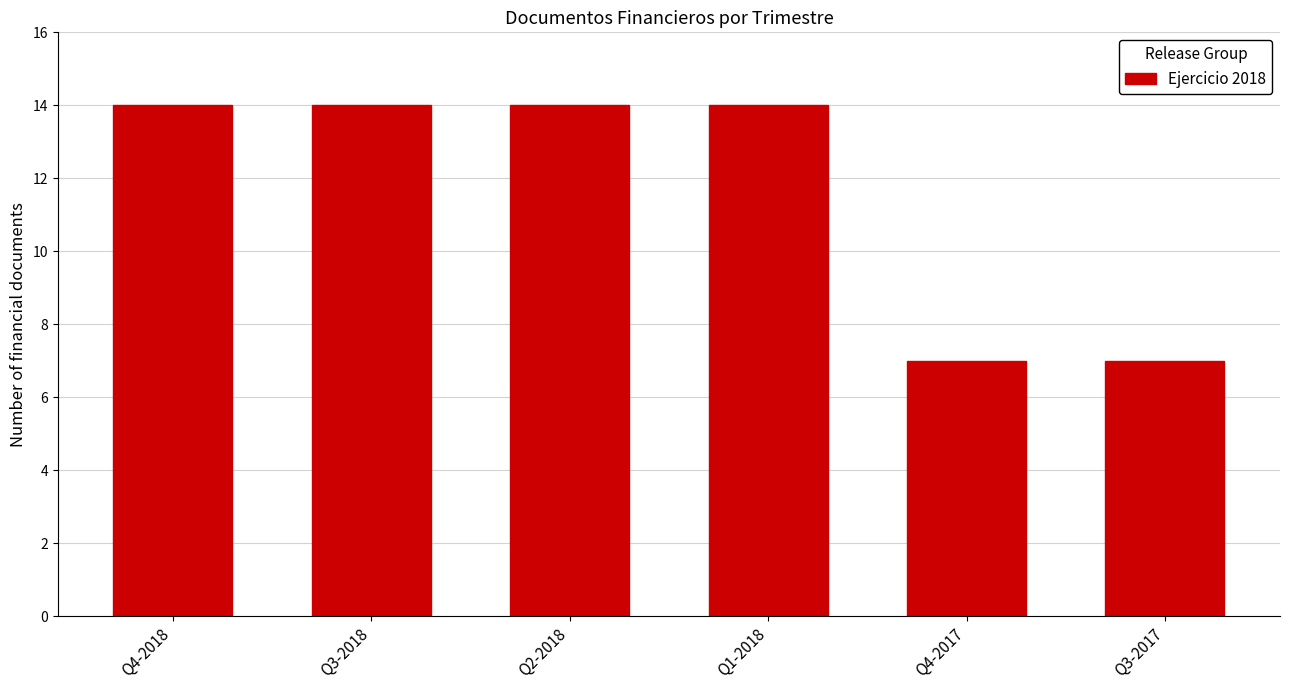

Reading left to right, transcribe all the data shown in this chart.

Q4-2018=14	Q3-2018=14	Q2-2018=14	Q1-2018=14	Q4-2017=7	Q3-2017=7